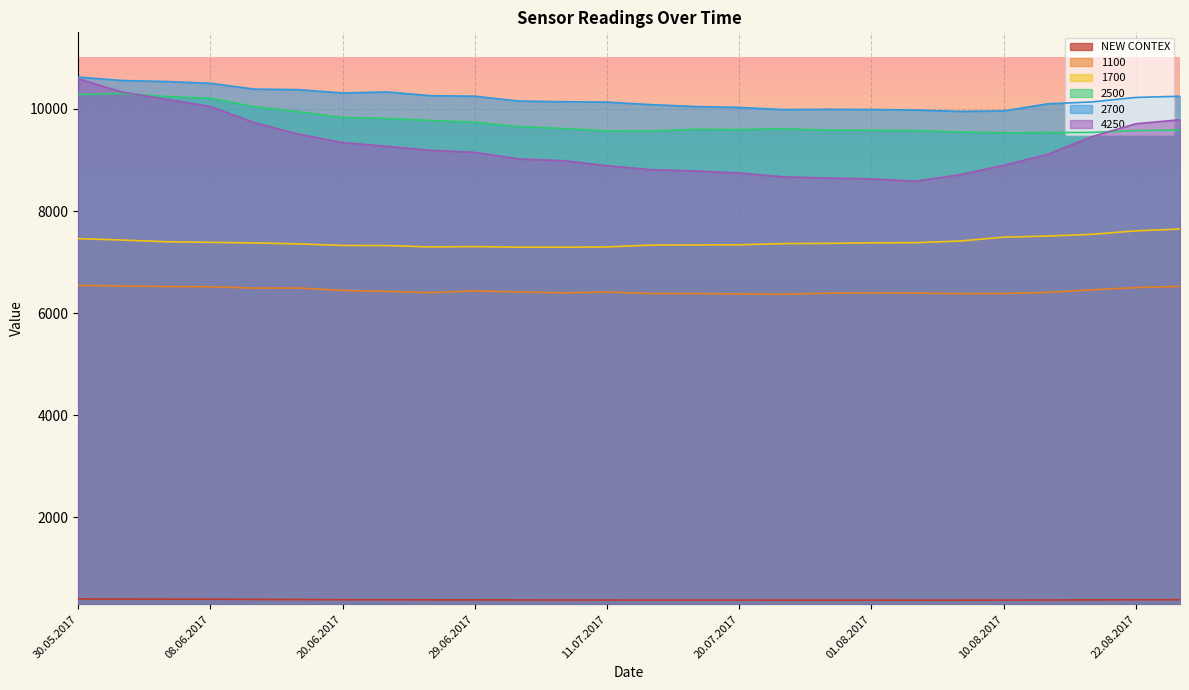

True or false: 2700 and NEW CONTEX intersect in this chart.

False